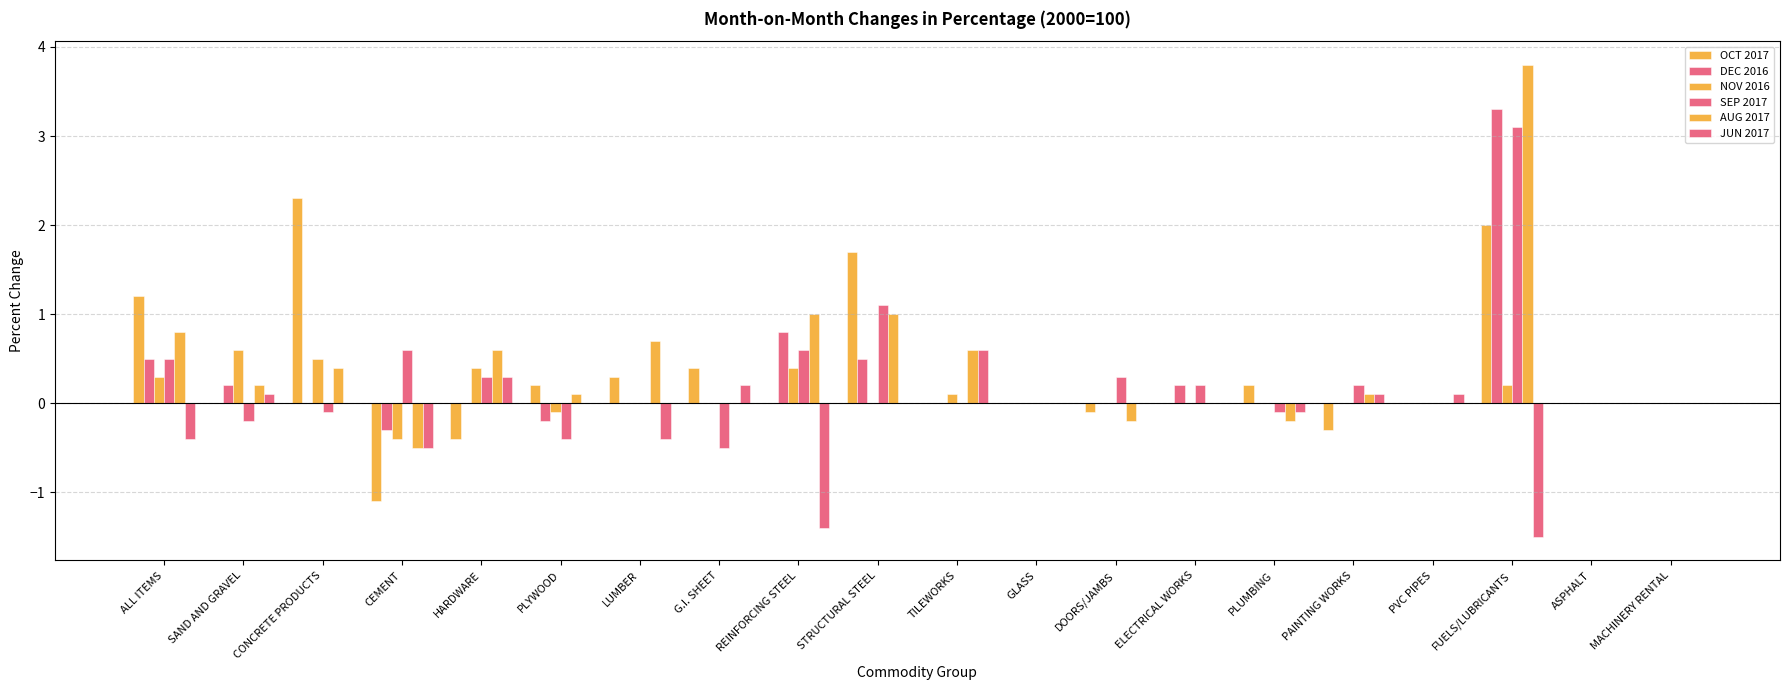

How many groups of bars are there?

20